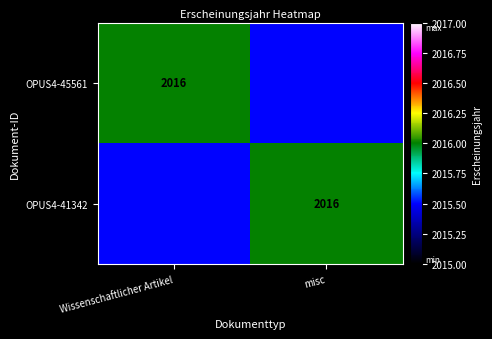

Is it true that OPUS4-45561 equals 3000.2 at Wissenschaftlicher Artikel?

False